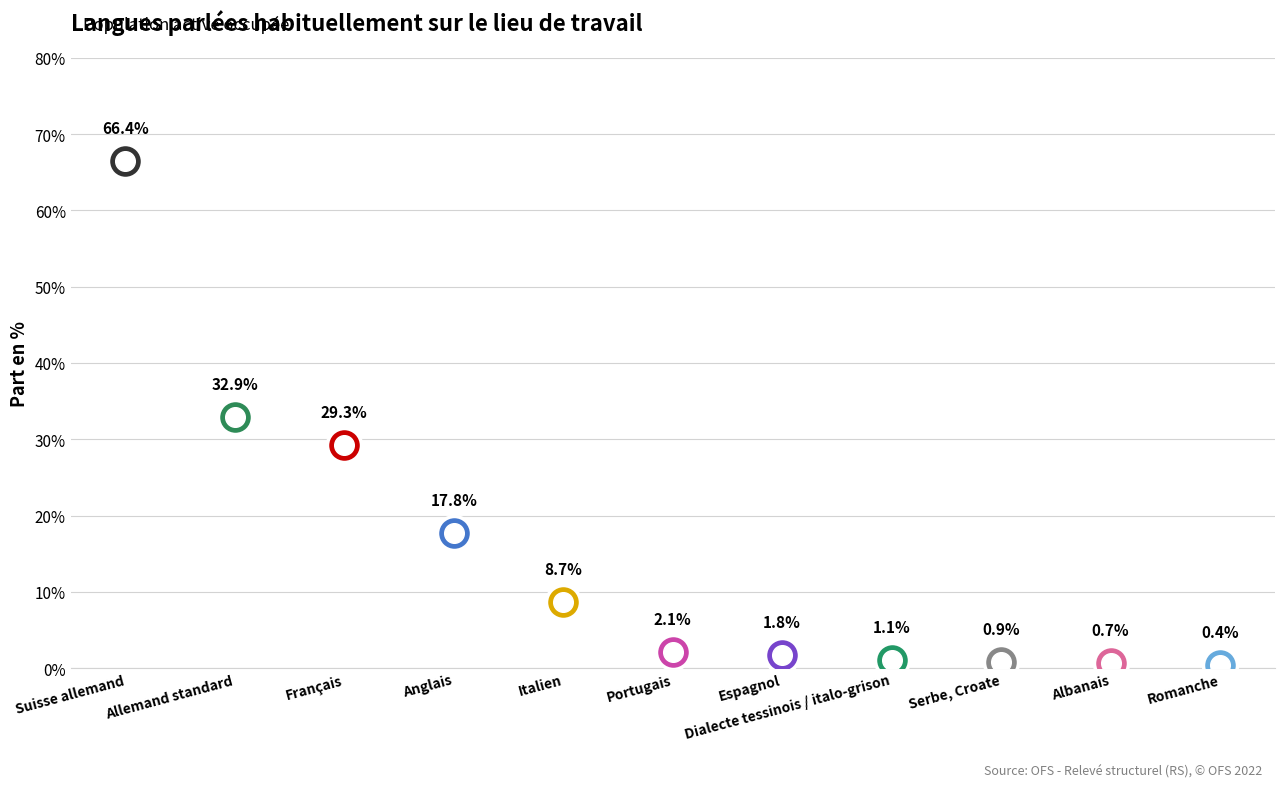

What is the change in value from Allemand standard to Albanais?

-32.2